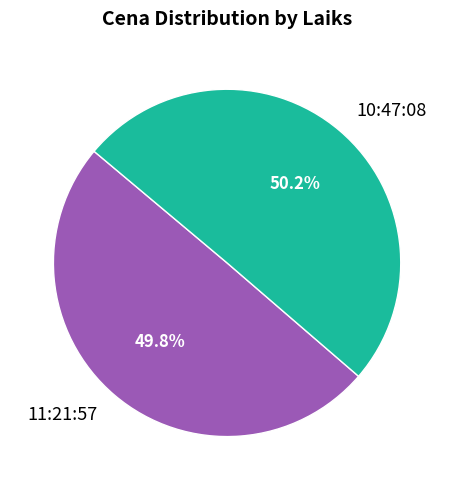

How much of the chart is everything except 10:47:08?

49.8%